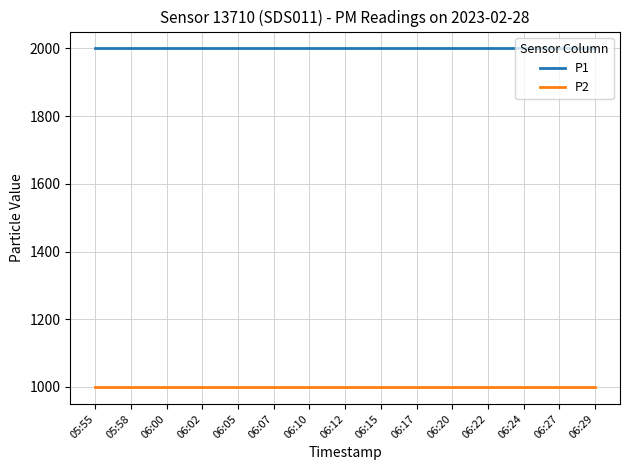

What is the difference between the highest and lowest values at 05:58?

1000.0